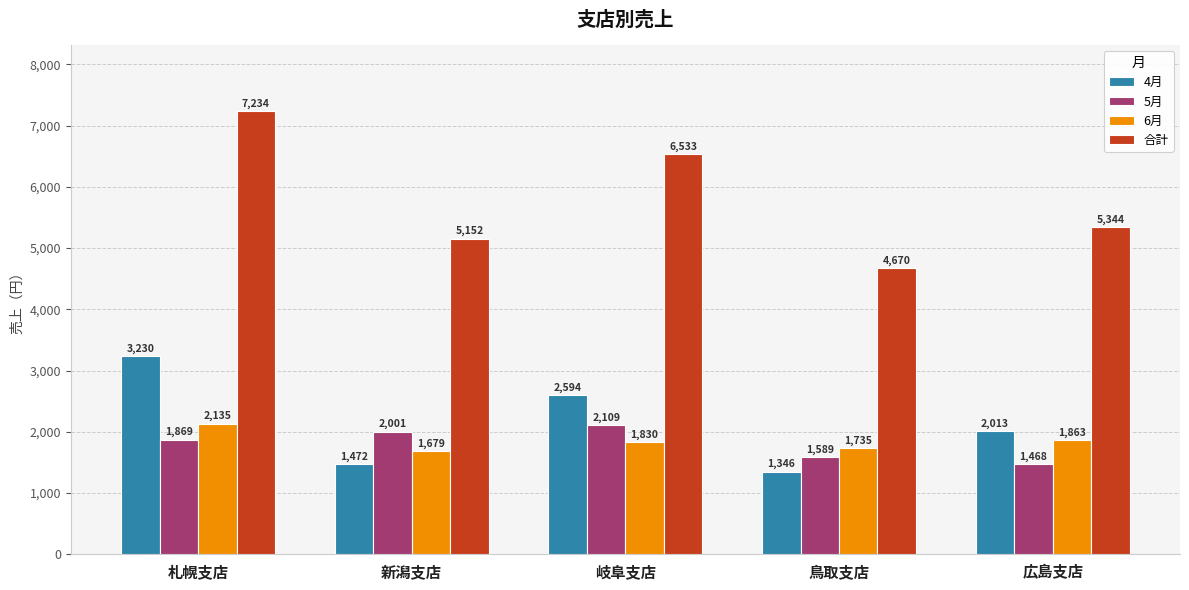

What is the value of the 合計 bar at the 2nd from the left?

5152